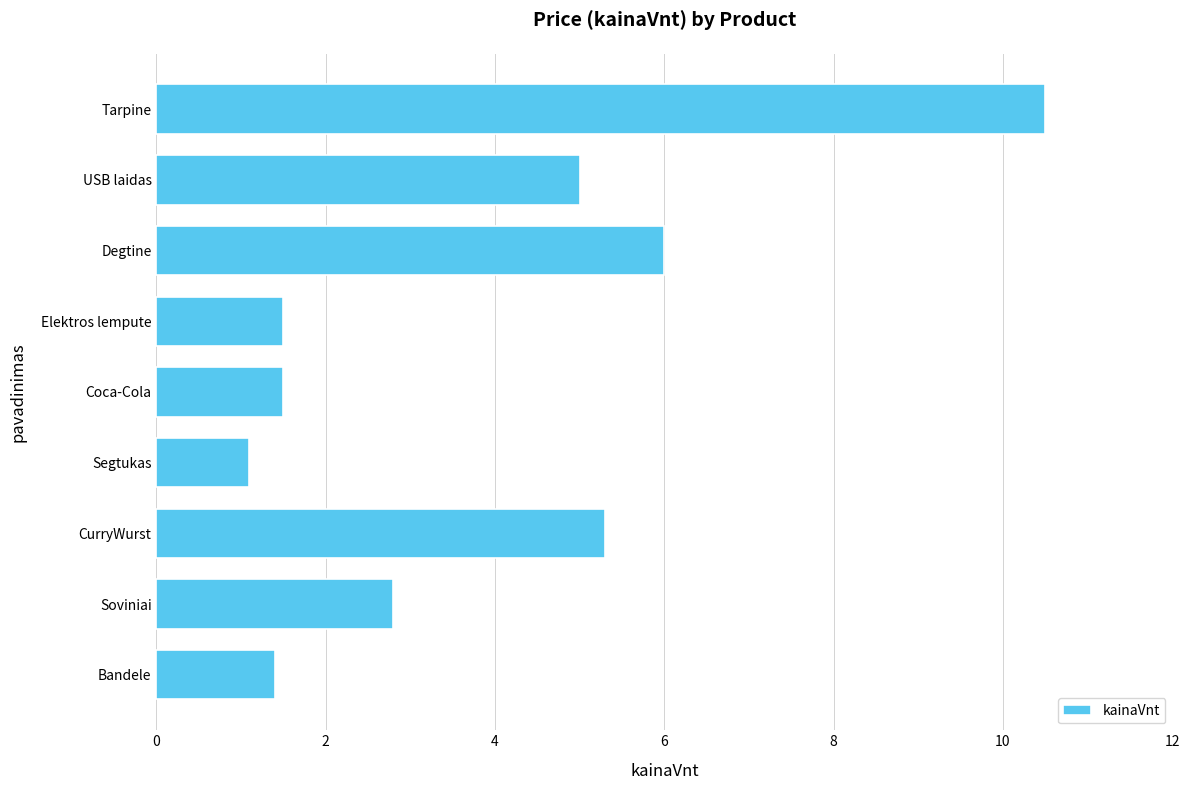

At which label is the value closest to 5?

USB laidas